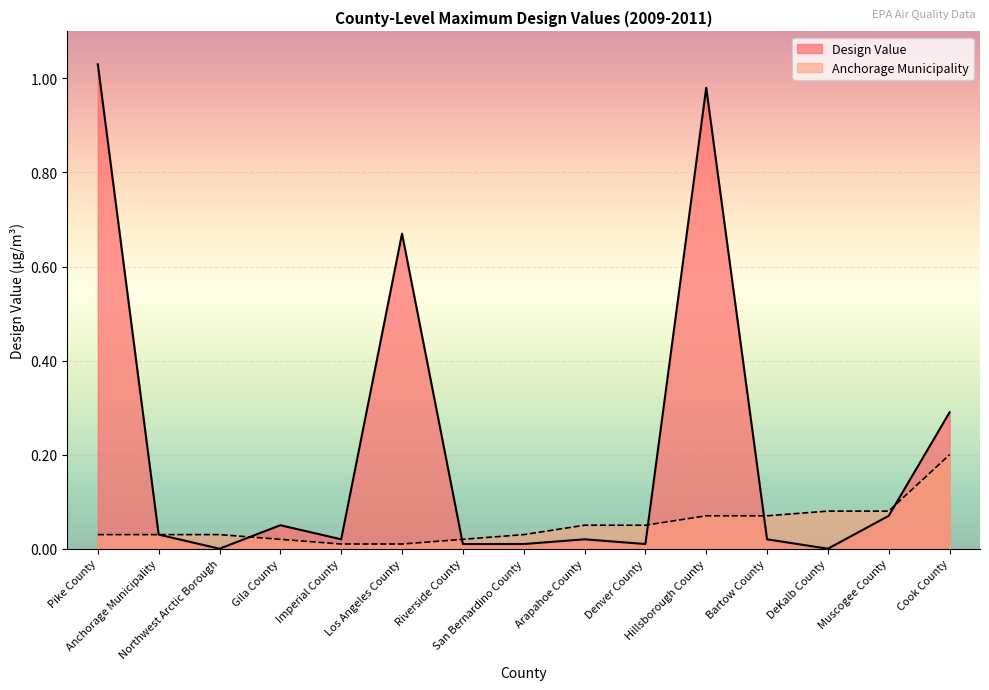

What is the approximate value of Design Value at Hillsborough County?

1.0